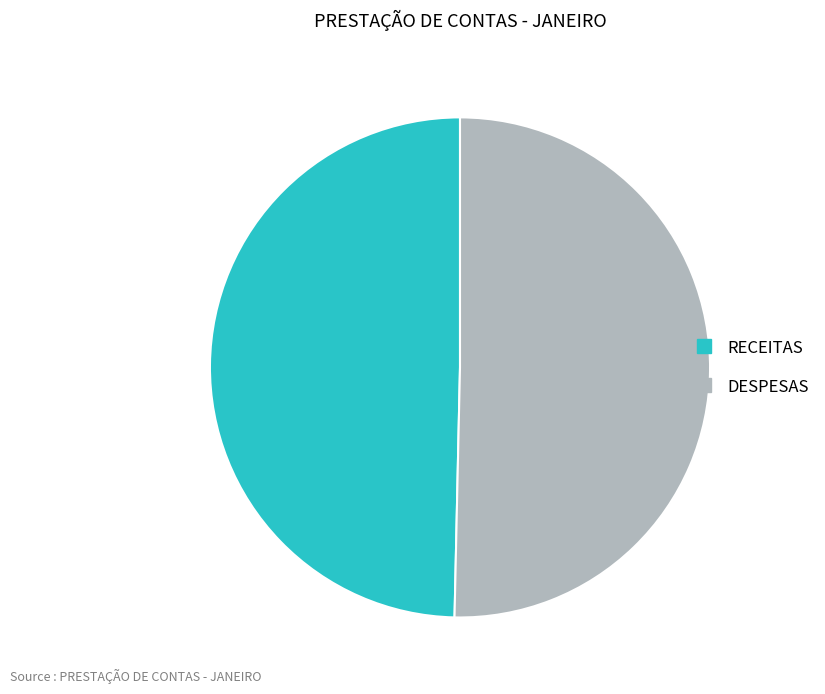

Does RECEITAS represent more than half of the total?

No